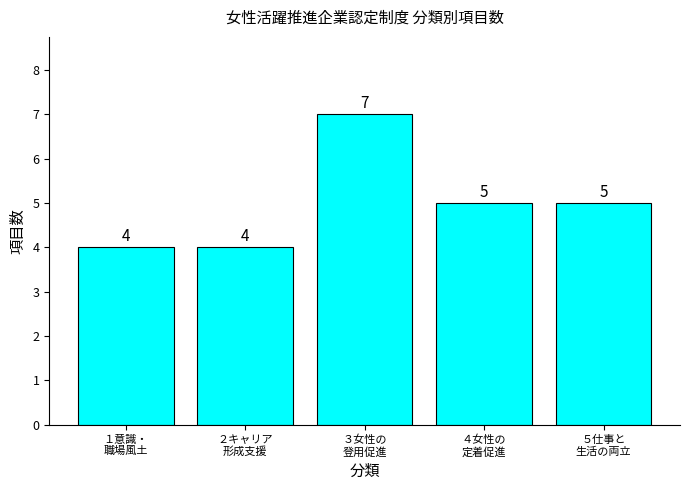

Which category has the highest value across all series?

３女性の
登用促進